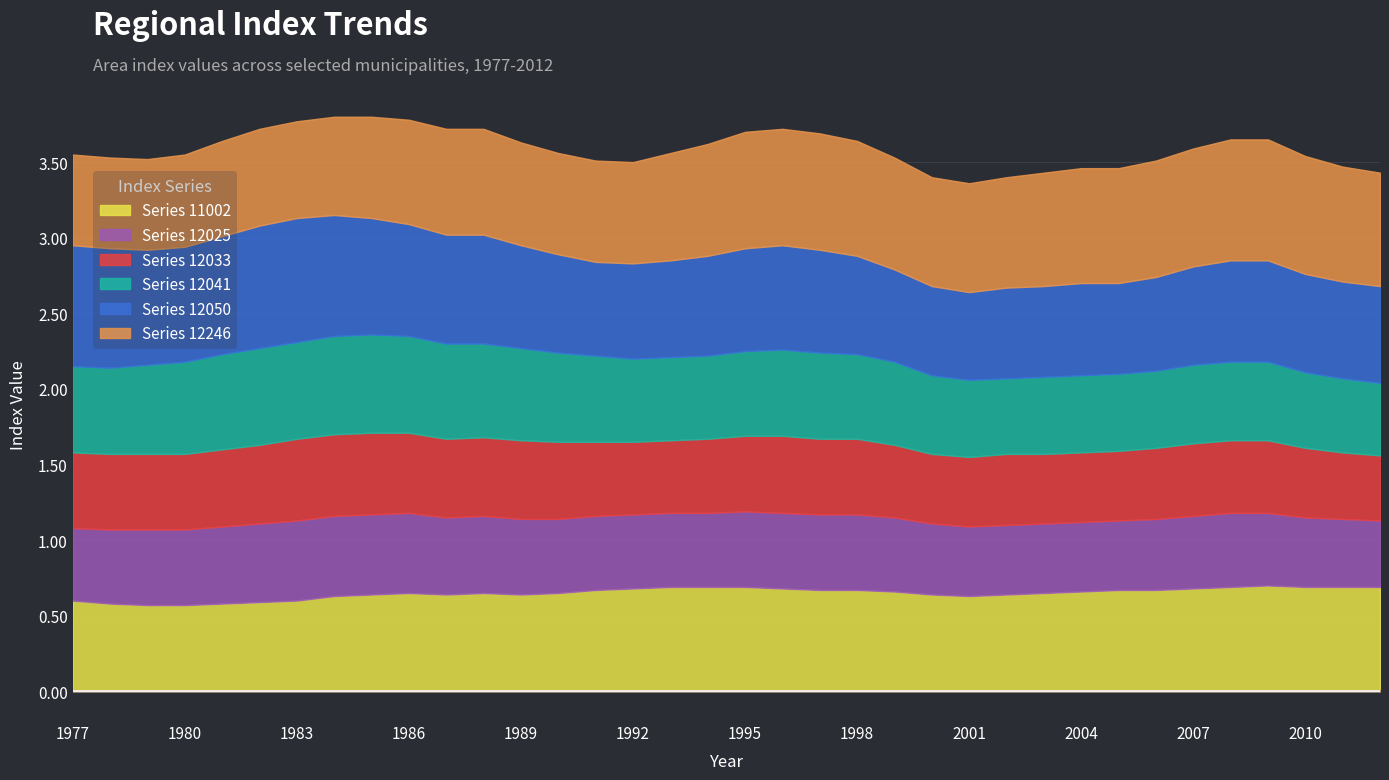

The value of Series 12025 at 1989 is 0.8. True or false?

False